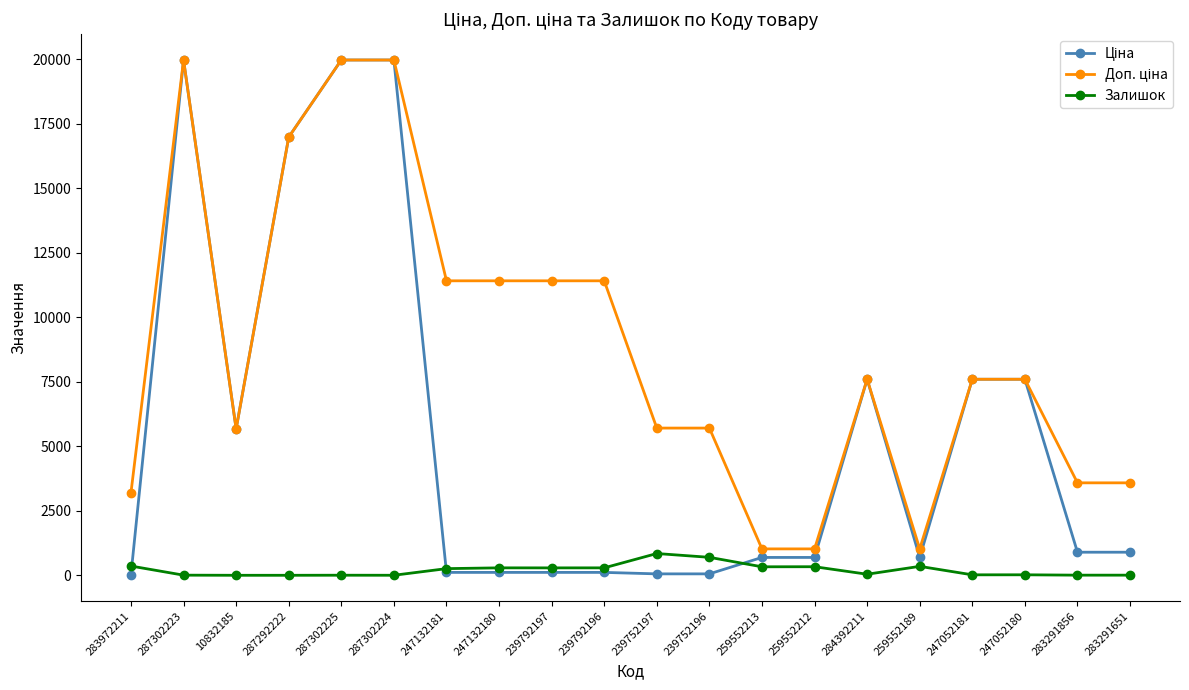

What is the difference between the highest and lowest values at 239792197?

11295.9